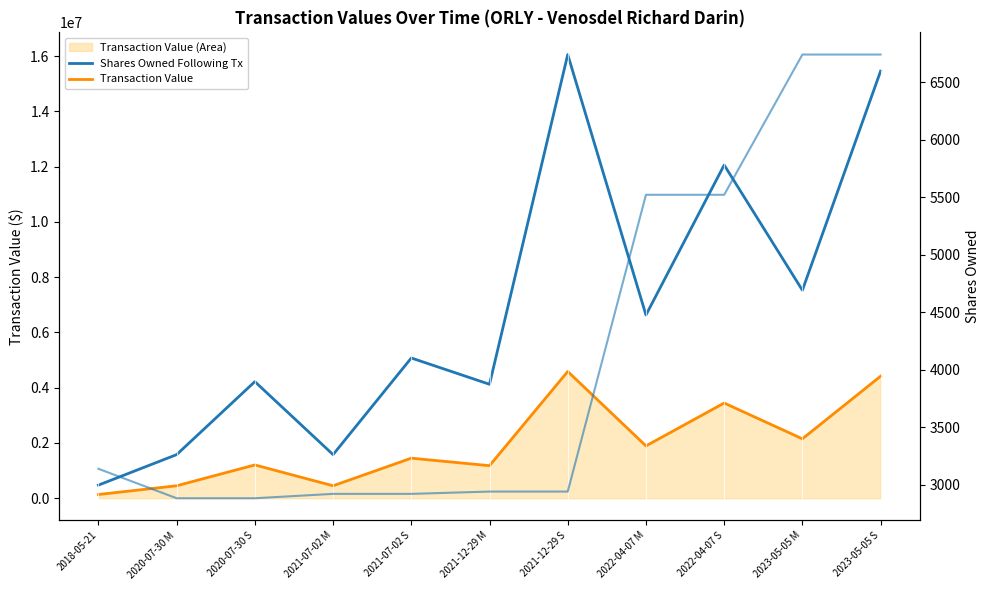

What is the sum of the Shares Owned Following Tx values at 2021-12-29 M and 2022-04-07 M?

10756959.5